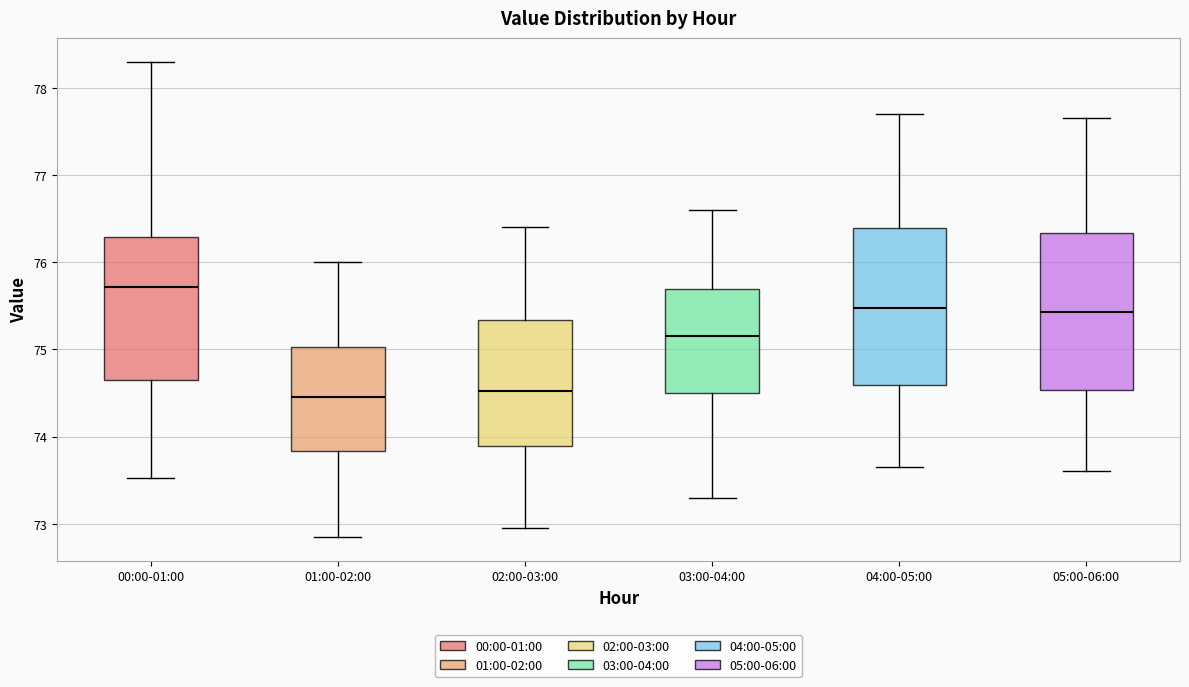

Which box's median line is the highest?

00:00-01:00